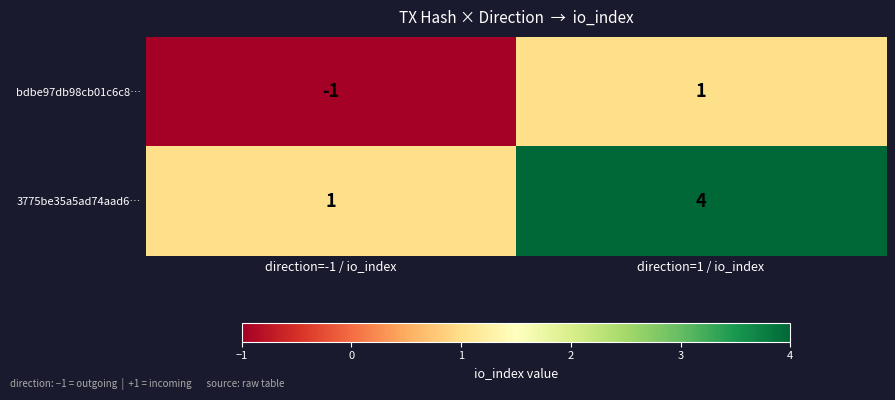

What is the difference between the highest and lowest values at direction=1 / io_index?

3